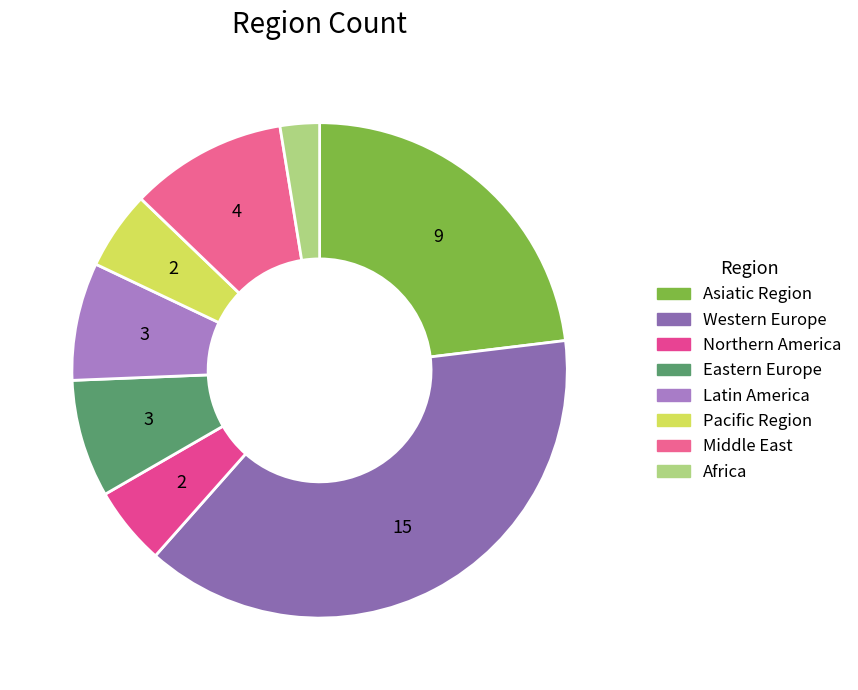

Does any single category account for the majority?

No